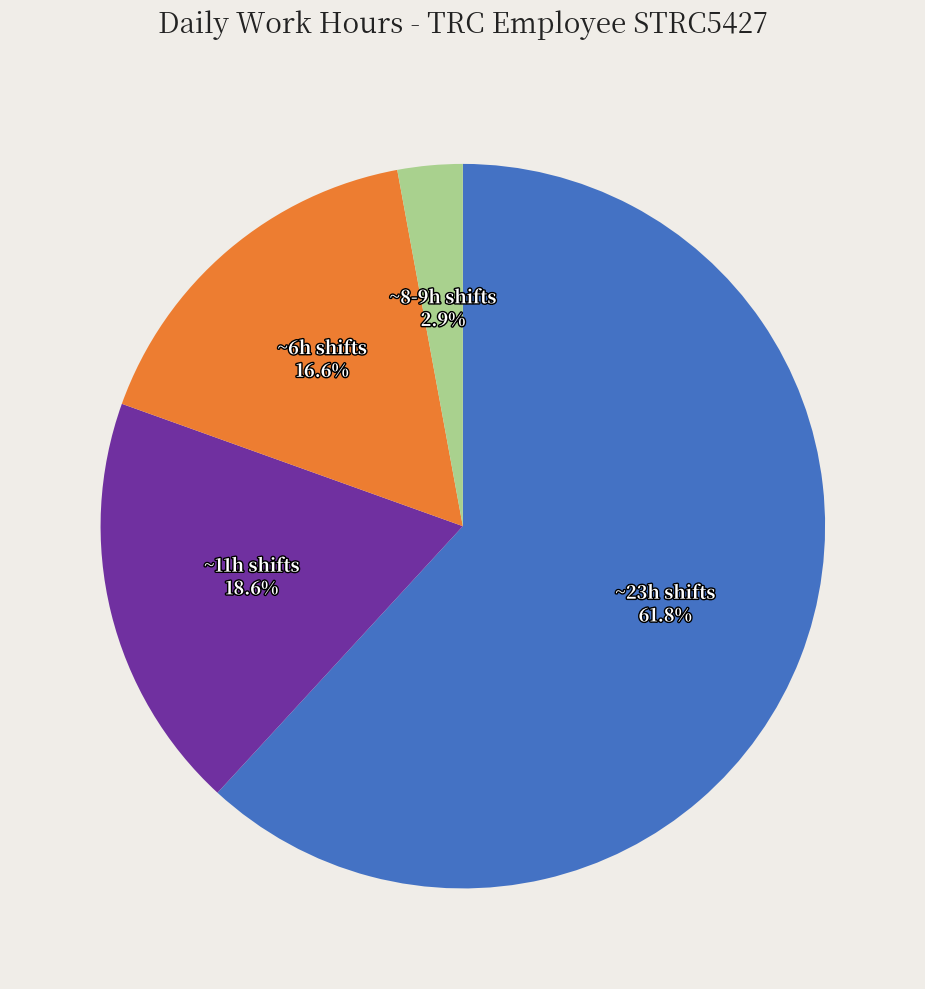

Which has a higher value, ~8-9h shifts or ~23h shifts?

~23h shifts